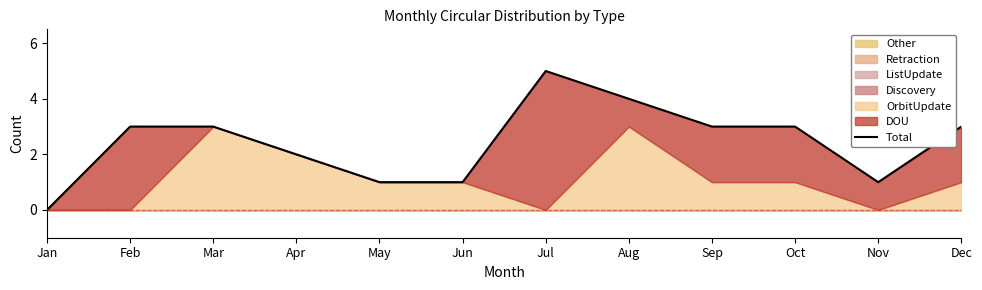

What is the average value?

2